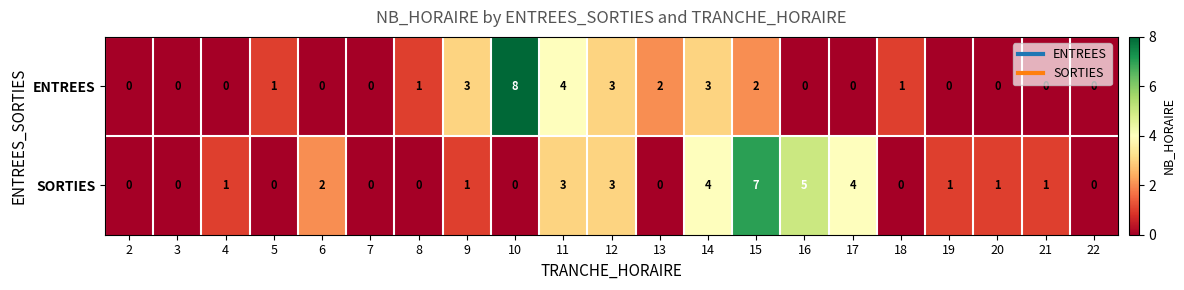

Which series has the widest spread of values?

ENTREES